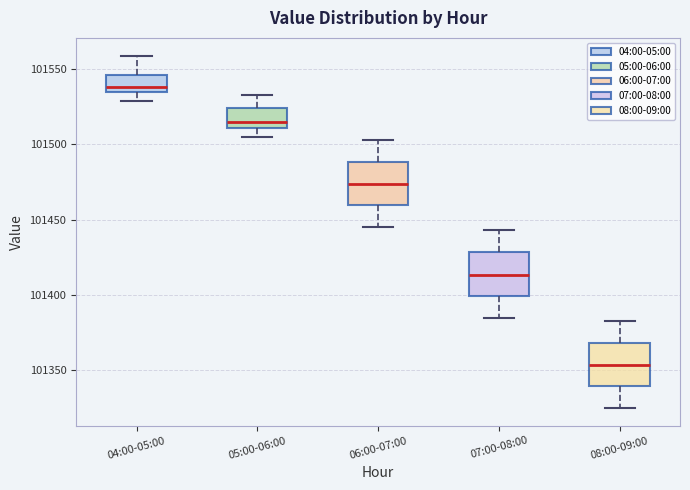

Which box's median line is the highest?

04:00-05:00